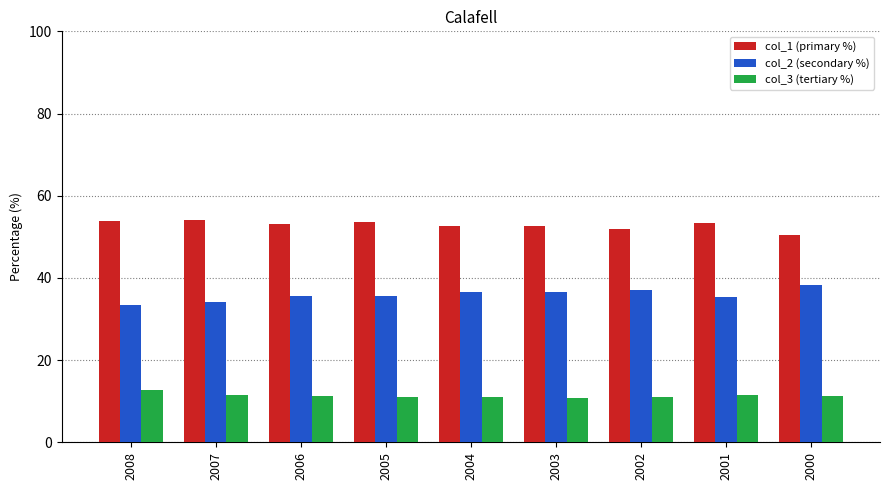

At which label does col_1 (primary %) first exceed 53?

2008